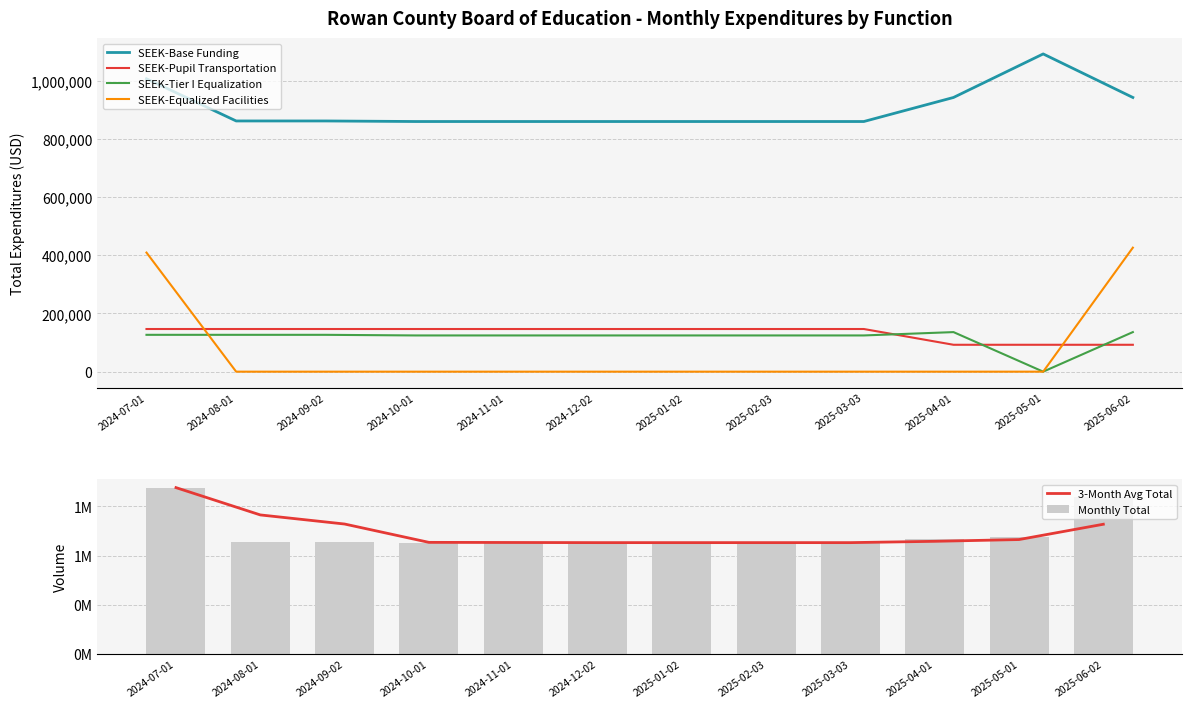

Where does the SEEK-Tier I Equalization series first go above 124468?

2024-07-01